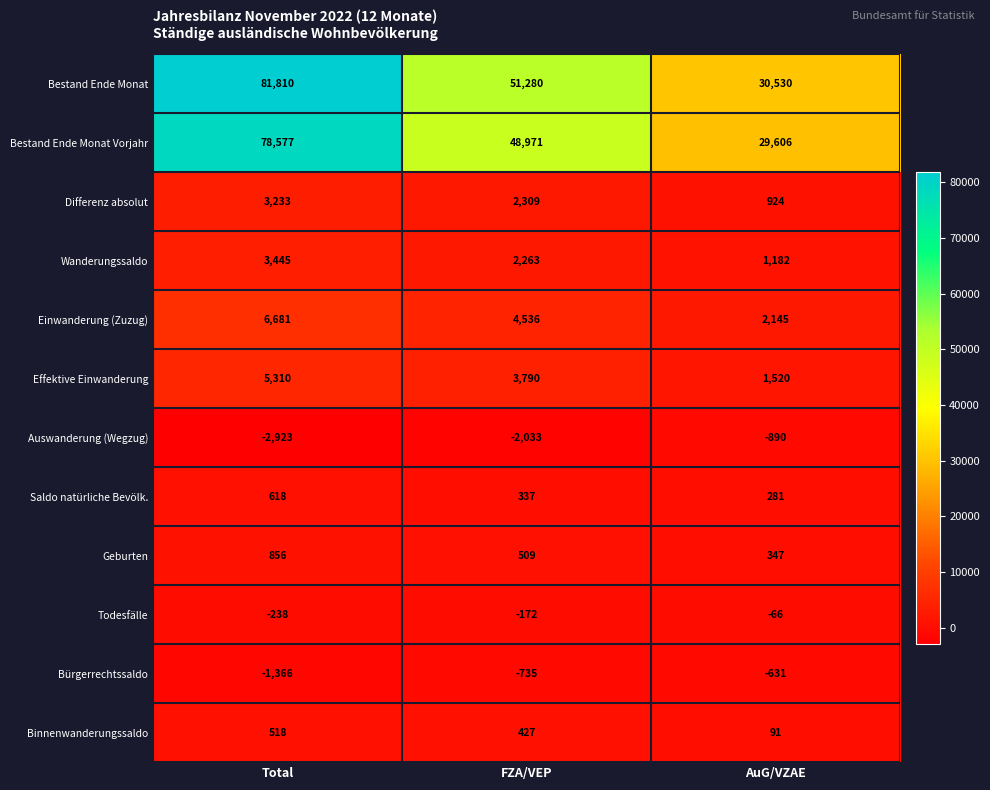

Read the Saldo natürliche Bevölk. value at FZA/VEP, to the nearest 5.

335